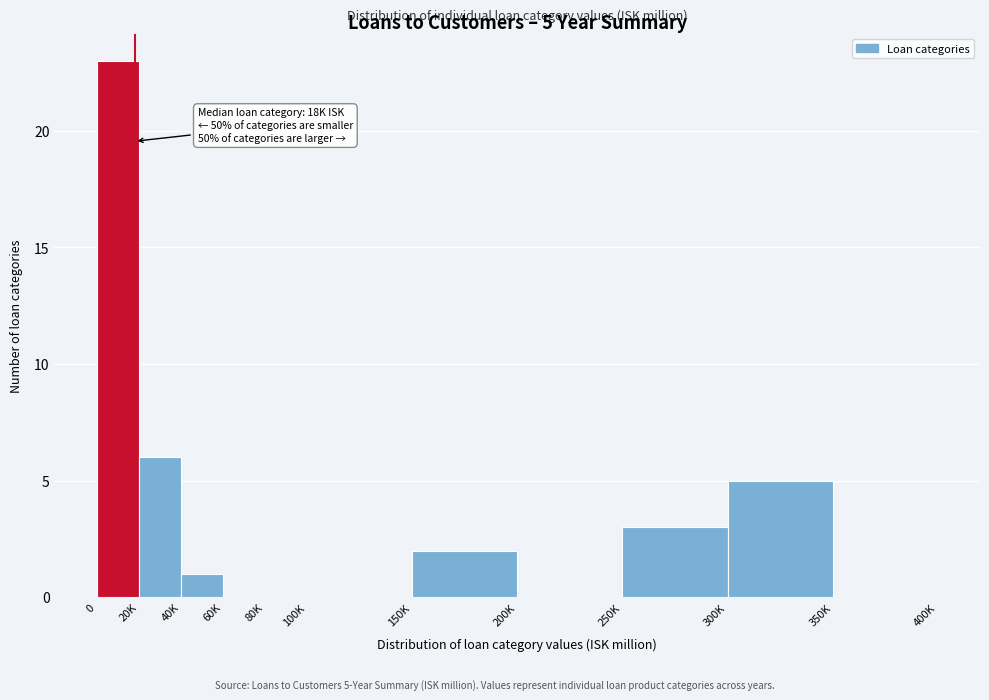

Reading left to right, extract all data points from this chart.

0=23	20K=6	40K=1	60K=0	80K=0	100K=0	150K=2	200K=0	250K=3	300K=5	350K=0